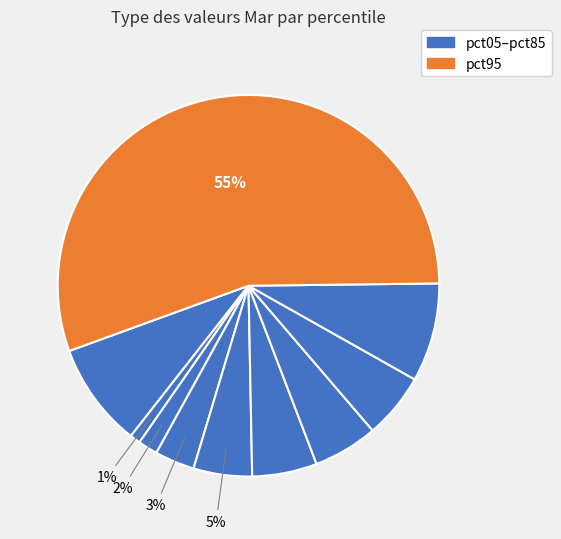

Which slice is the smallest?

pct15